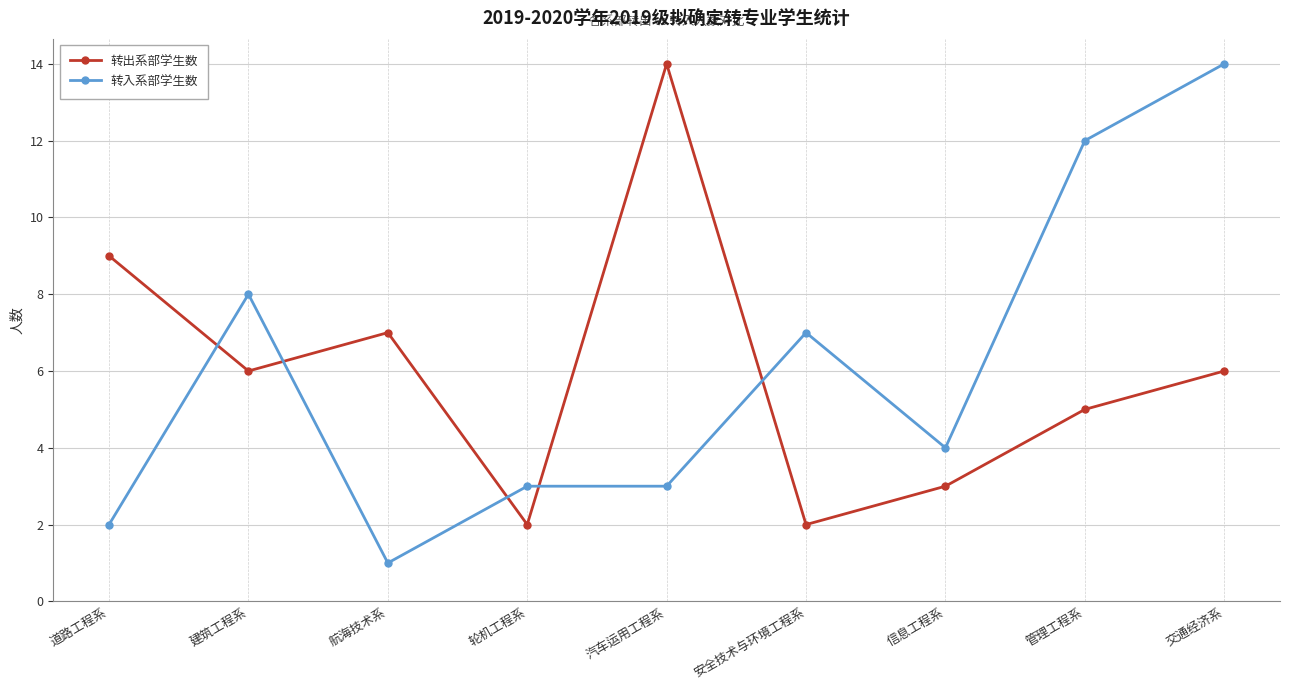

What are all the series names shown in the legend?

转出系部学生数, 转入系部学生数